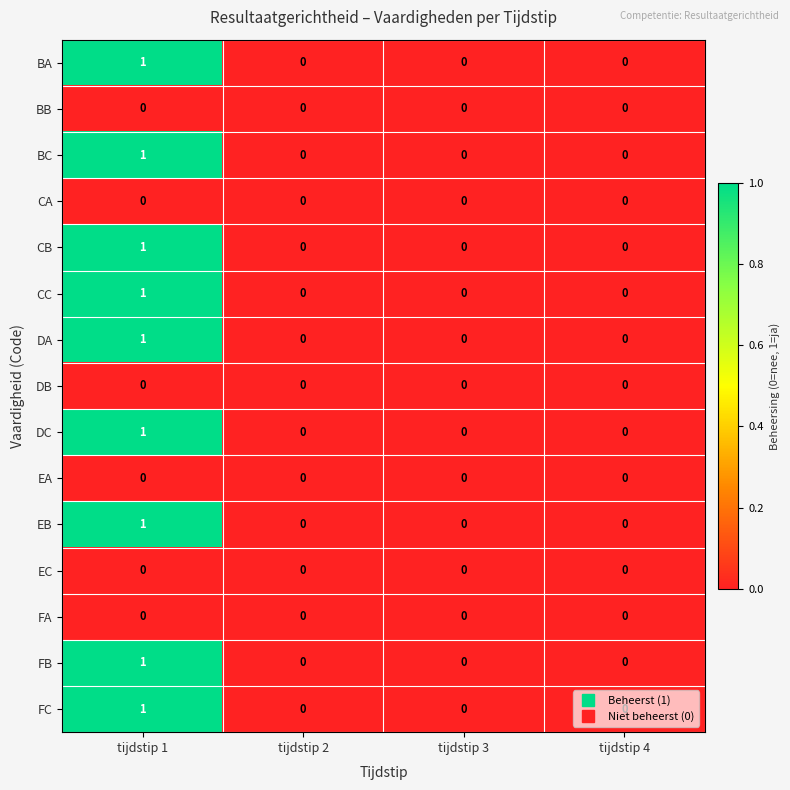

What is the total value across all series at tijdstip 1?

9